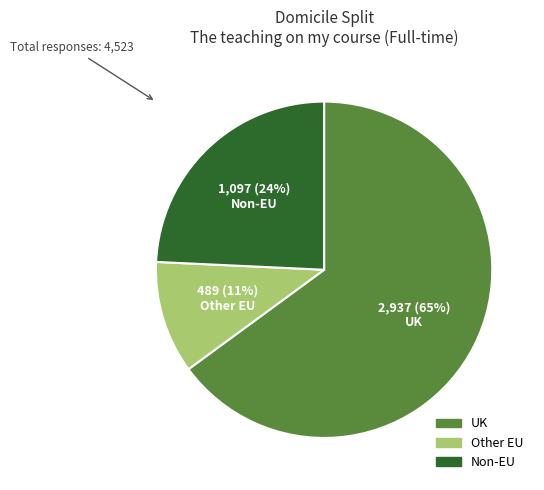

What is the majority slice?

UK